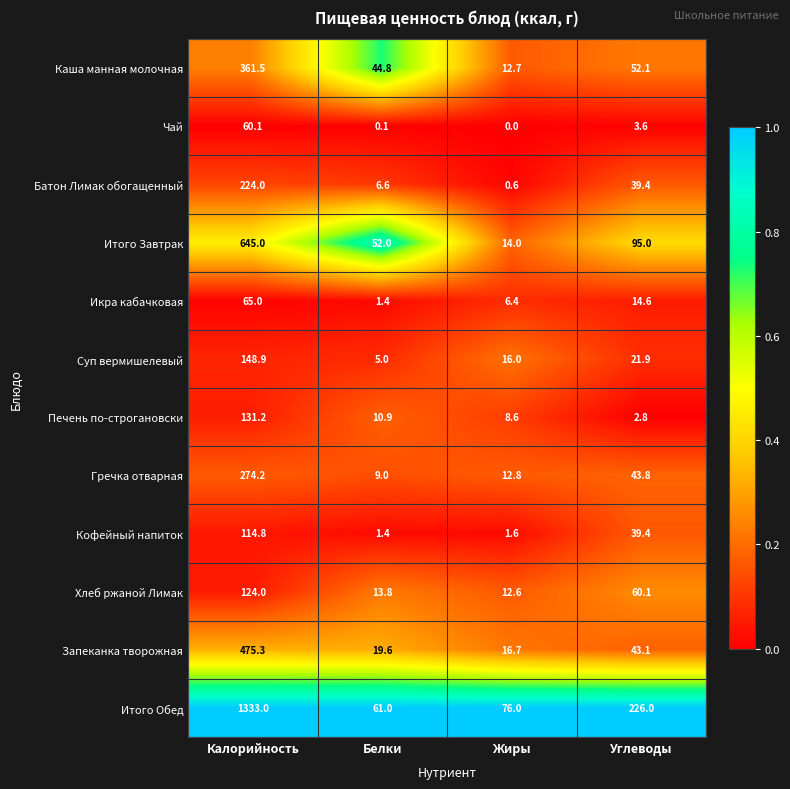

Which series has the widest spread of values?

Итого Обед